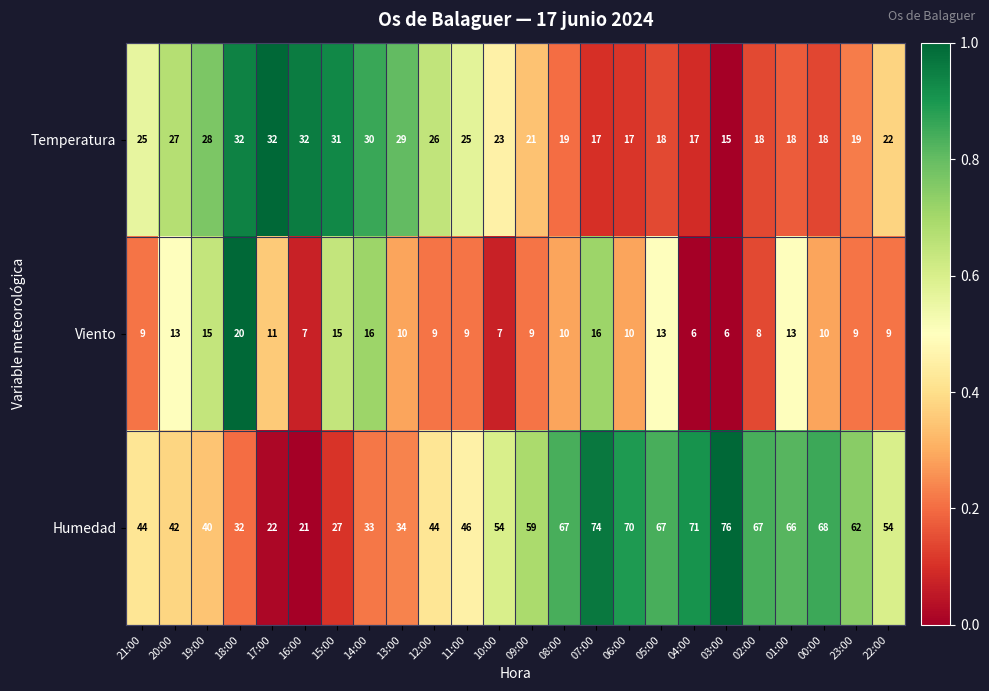

At which label is Humedad closest to 48?

11:00